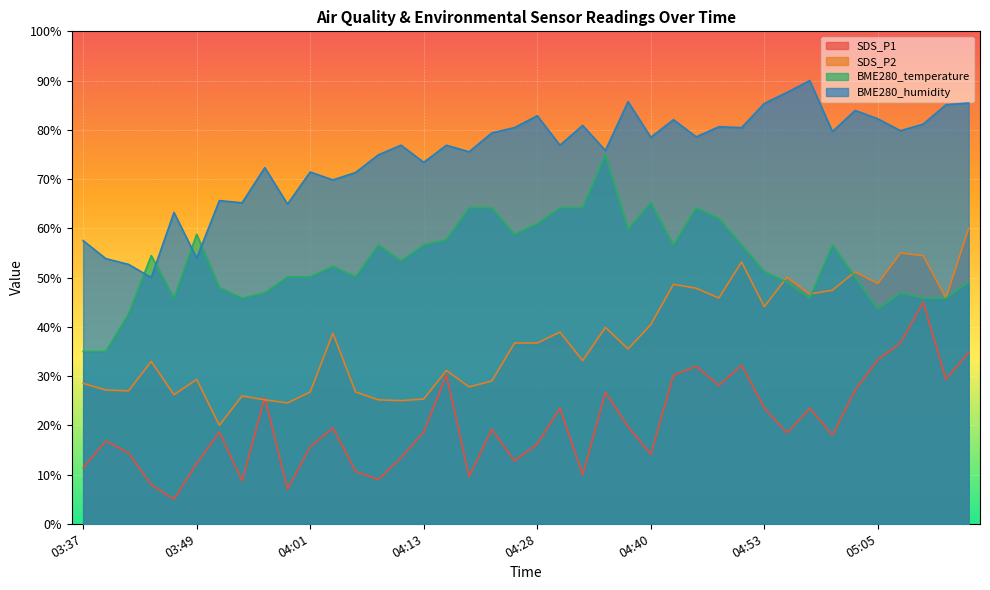

At 03:59, list the series in order from largest to smallest.

BME280_humidity, BME280_temperature, SDS_P2, SDS_P1